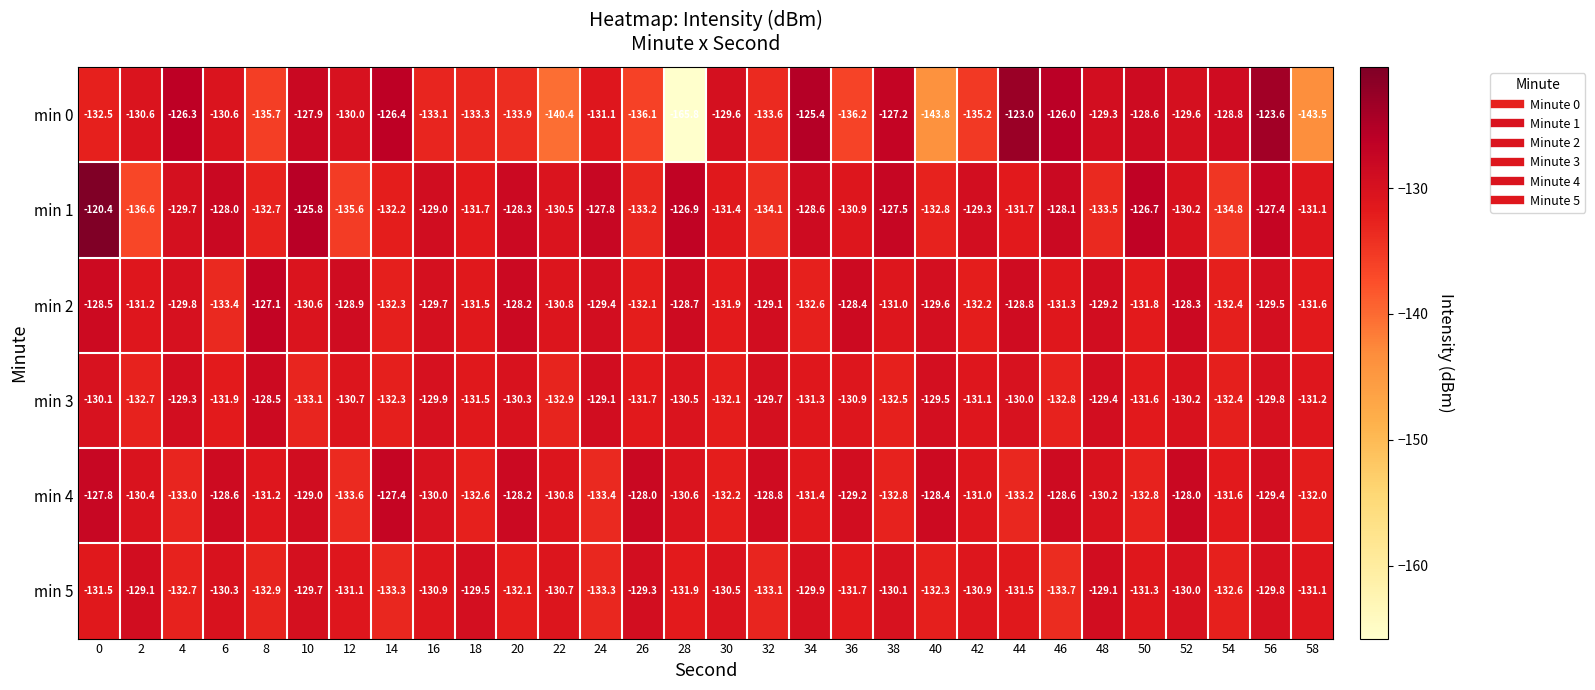

List the series in order of their peak value, lowest first.

min 5, min 3, min 4, min 2, min 0, min 1